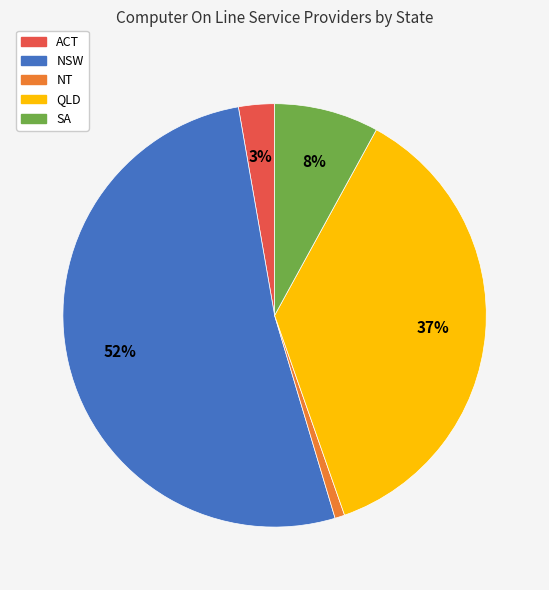

Do NT and SA together represent more than half of the pie?

No